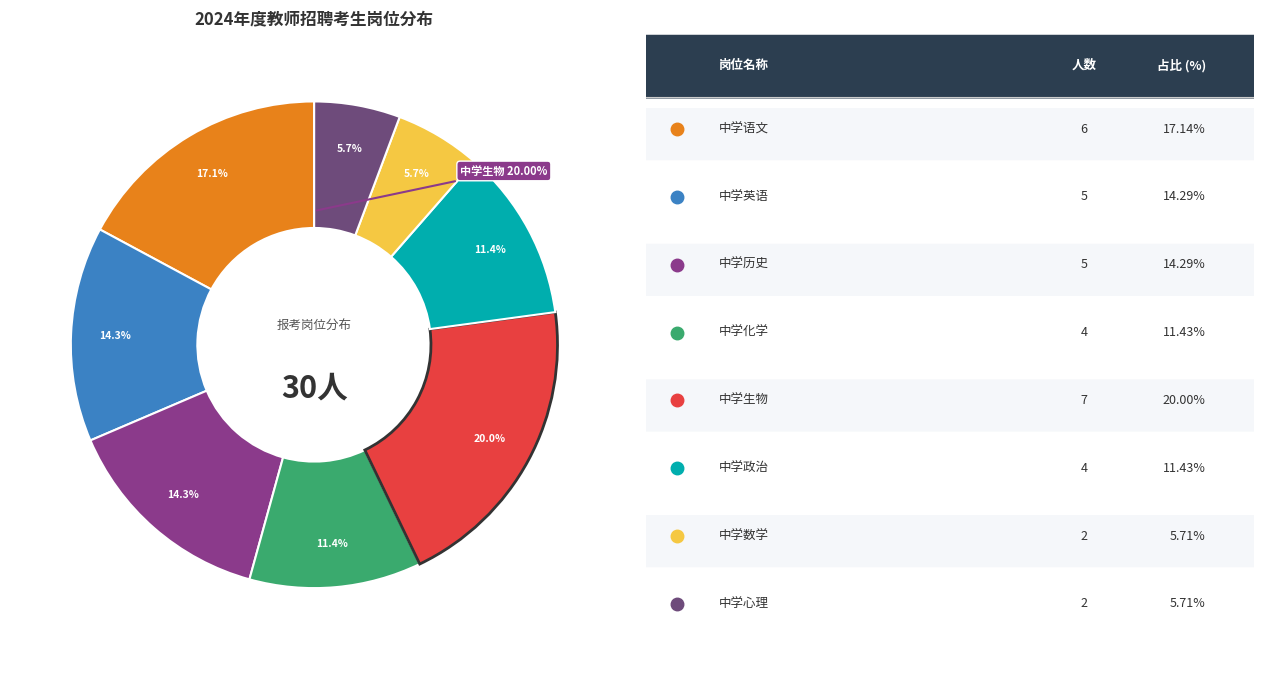

What percentage do 中学英语 and 中学生物 together represent?

34.3%